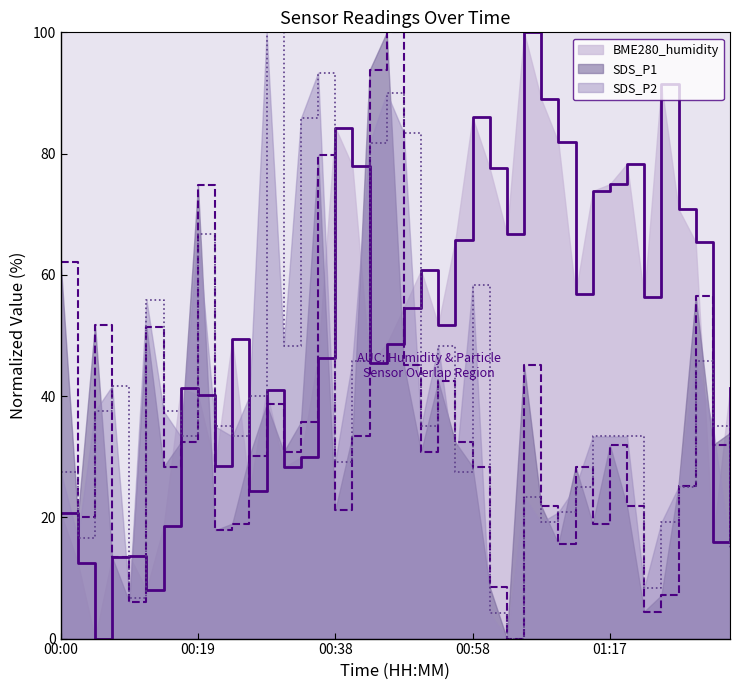

What is the average value of the BME280_humidity series?

50.8